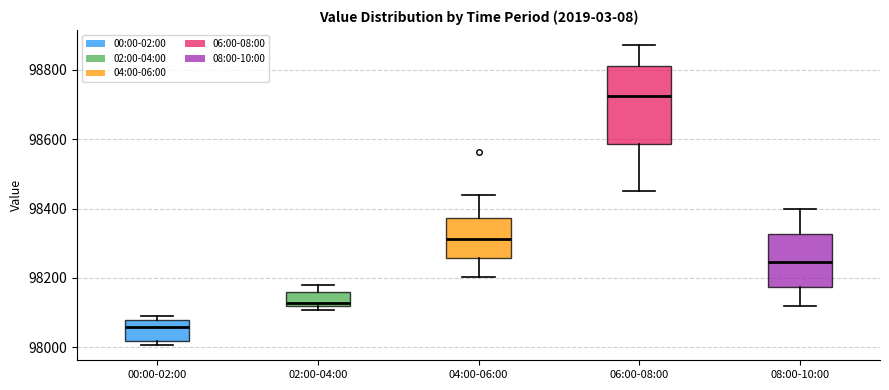

Reading left to right, read every box against the y-axis: the position of its median line, the range the box covers, and the ends of its whiskers. The values are not printed on the chart, so give them approximately, as read against the axis.

00:00-02:00: median 98060, box 98020 to 98080, whiskers 98000 to 98100
02:00-04:00: median 98120 (just above the box's lower edge), box 98120 to 98160, whiskers 98100 to 98180
04:00-06:00: median 98320, box 98260 to 98380, whiskers 98200 to 98440
06:00-08:00: median 98720, box 98580 to 98820, whiskers 98460 to 98880
08:00-10:00: median 98240, box 98180 to 98320, whiskers 98120 to 98400